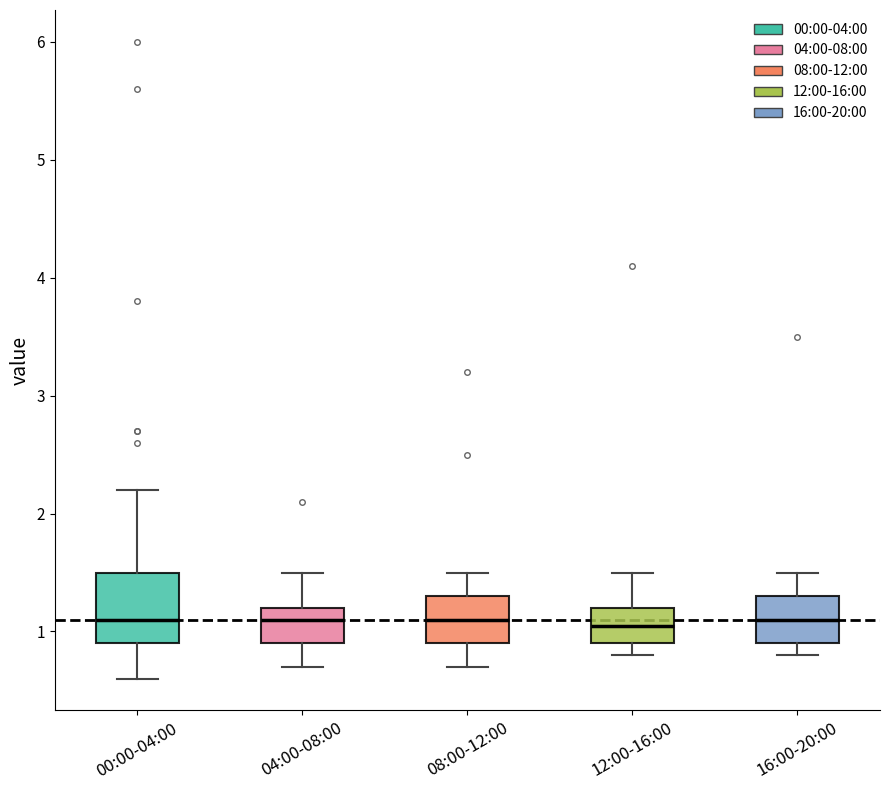

Reading left to right, transcribe this box plot: for each box, give where its median line is, the range the box spans, and where its two whiskers end, as read against the y-axis. The values are not printed on the chart, so give them approximately, as read against the axis.

00:00-04:00: median 1.1, box 0.9 to 1.5, whiskers 0.6 to 2.2
04:00-08:00: median 1.1, box 0.9 to 1.2, whiskers 0.7 to 1.5
08:00-12:00: median 1.1, box 0.9 to 1.3, whiskers 0.7 to 1.5
12:00-16:00: median 1.1, box 0.9 to 1.2, whiskers 0.8 to 1.5
16:00-20:00: median 1.1, box 0.9 to 1.3, whiskers 0.8 to 1.5